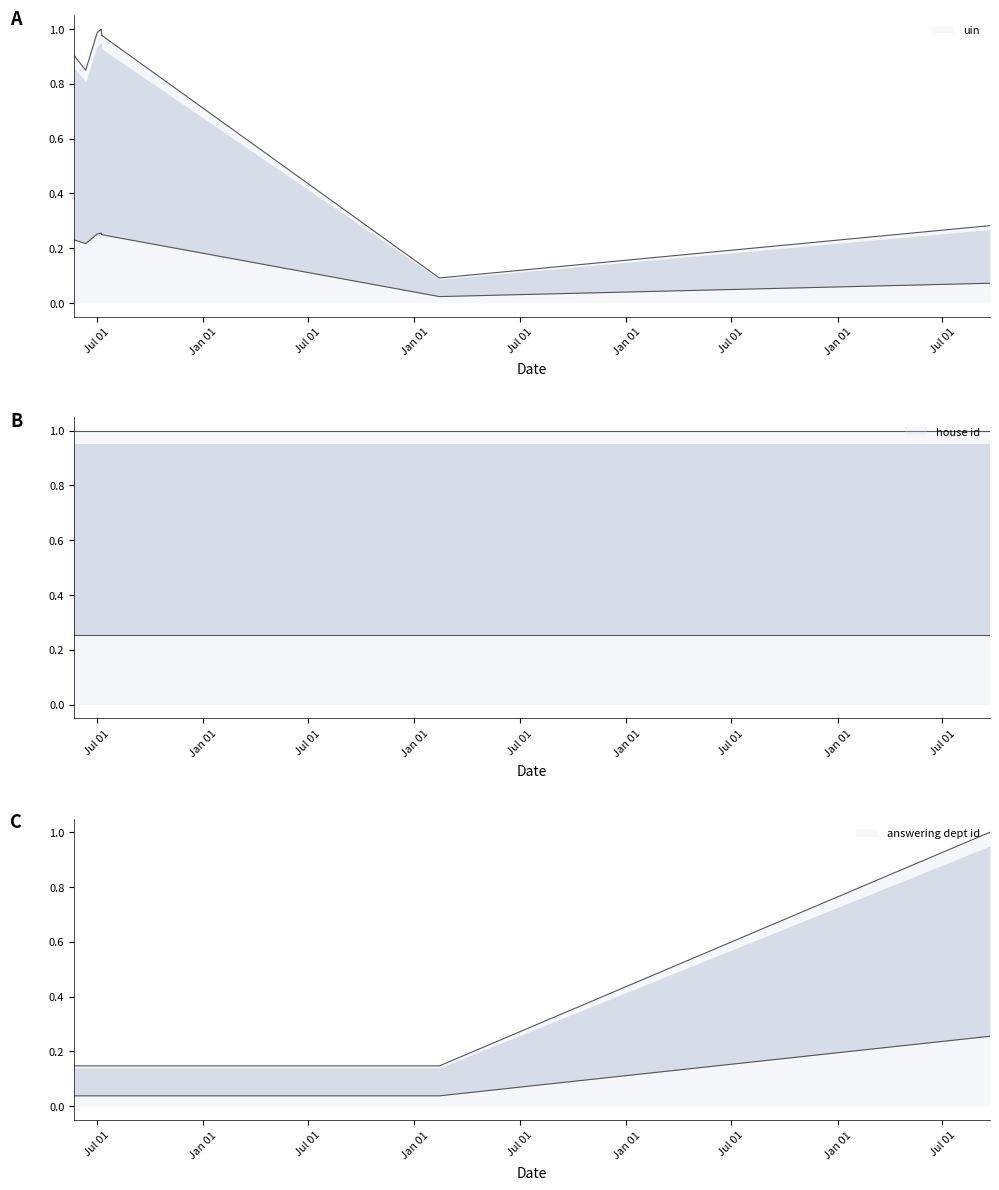

Does the chart have visible grid lines?

No